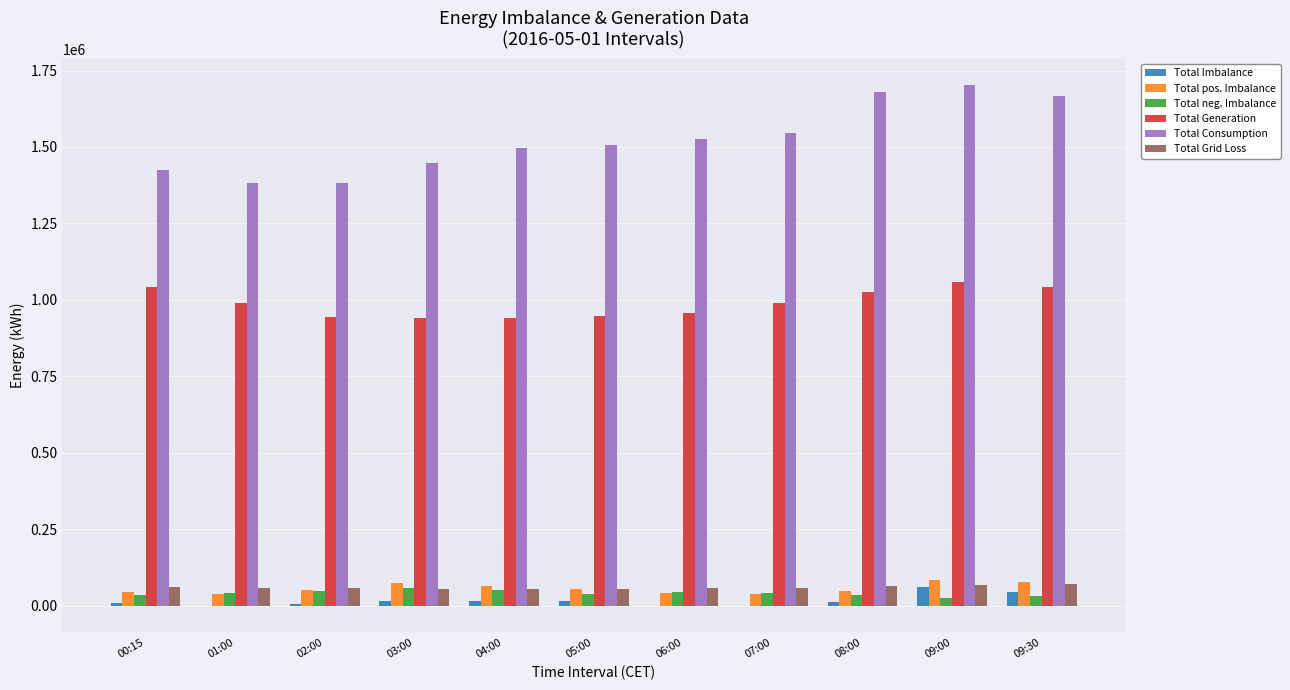

What is the approximate value of Total Generation at 06:00?

957044.1